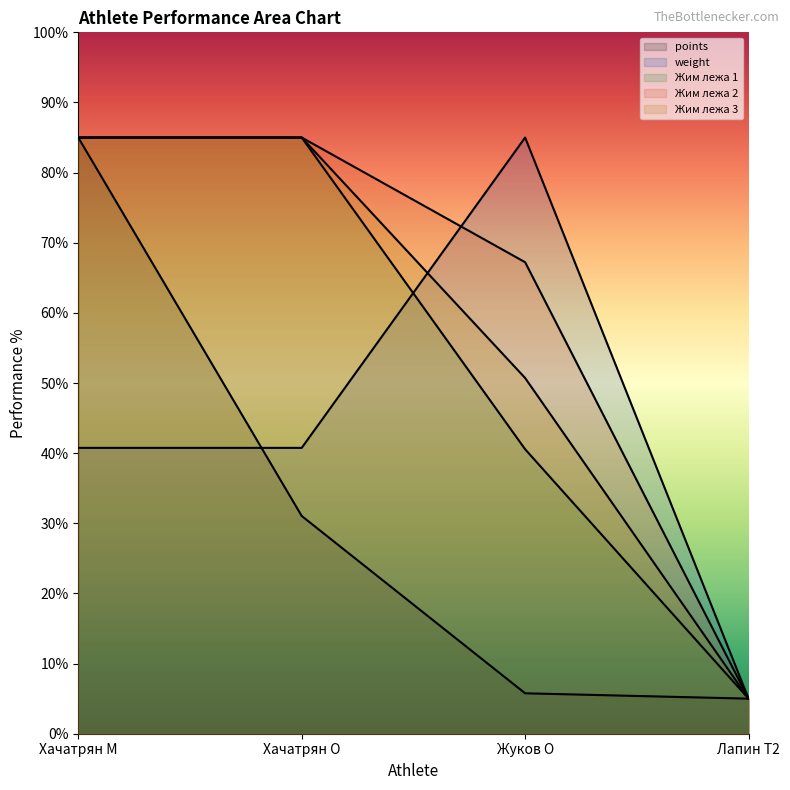

Which series has the largest total across all categories?

Жим лежа 2